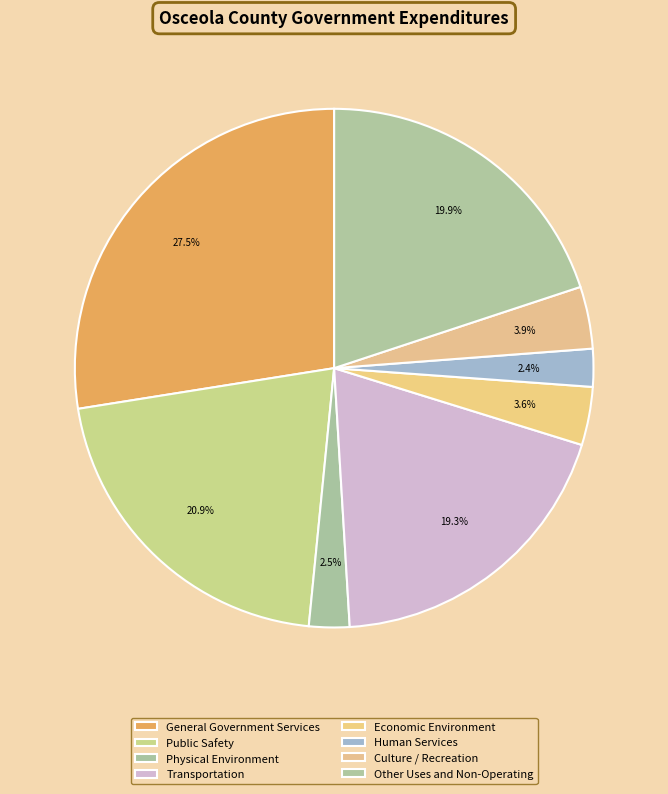

Which has a higher value, Other Uses and Non-Operating or Transportation?

Other Uses and Non-Operating